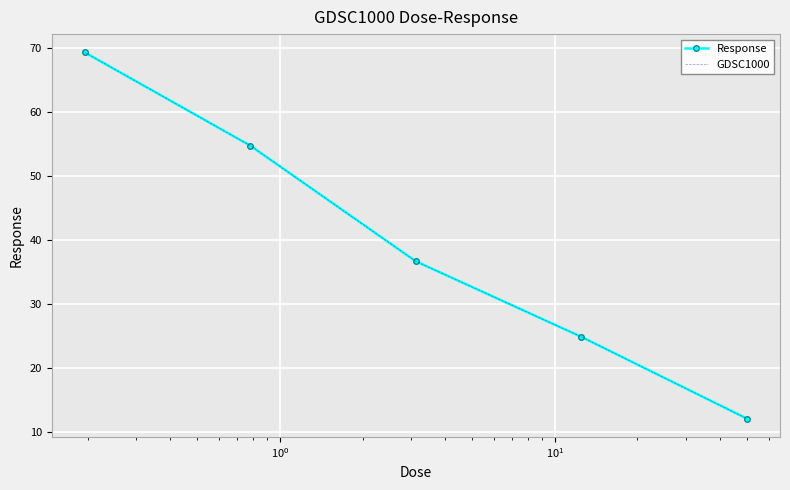

What is the highest value of the GDSC1000 series?

69.3